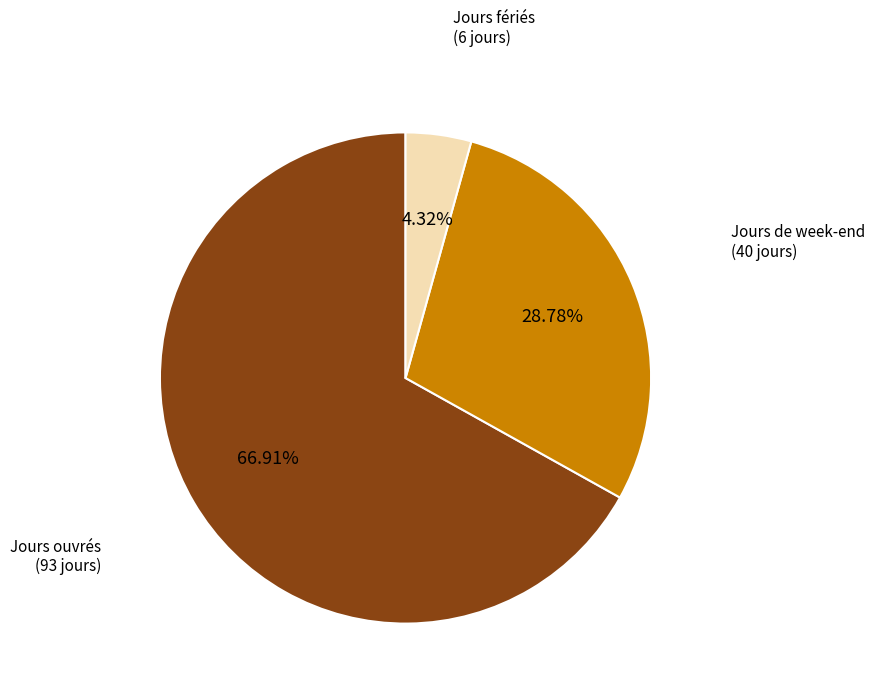

To the nearest percent, what is the difference between the largest and smallest slice percentages?

63%